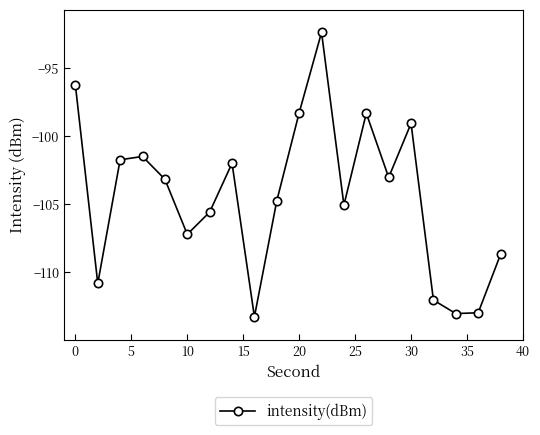

What is the maximum value shown in the chart?

-92.4